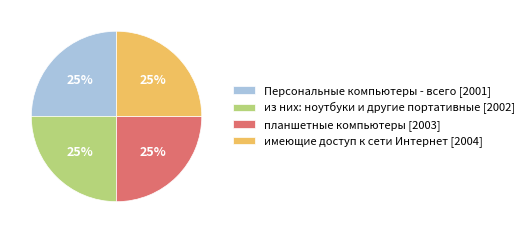

Approximately how many times larger is the value at планшетные компьютеры [2003] compared to из них: ноутбуки и другие портативные [2002]?

1.0